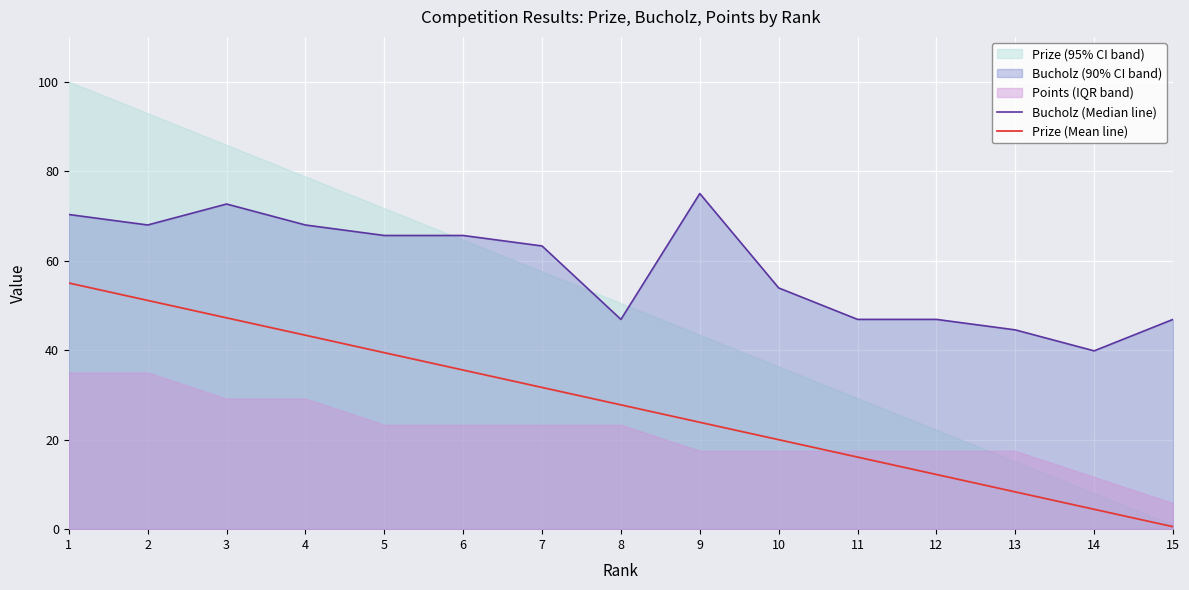

True or false: Prize (Mean line) and Bucholz (Median line) cross at least once.

False